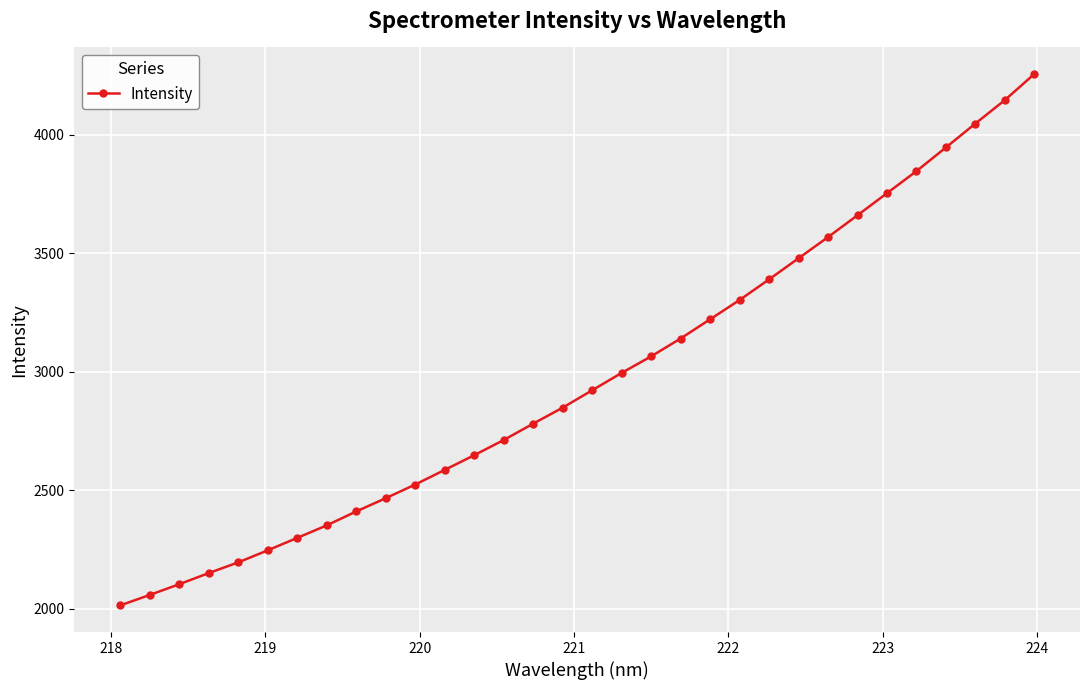

What is the value of the 3rd point from the left?

2103.6